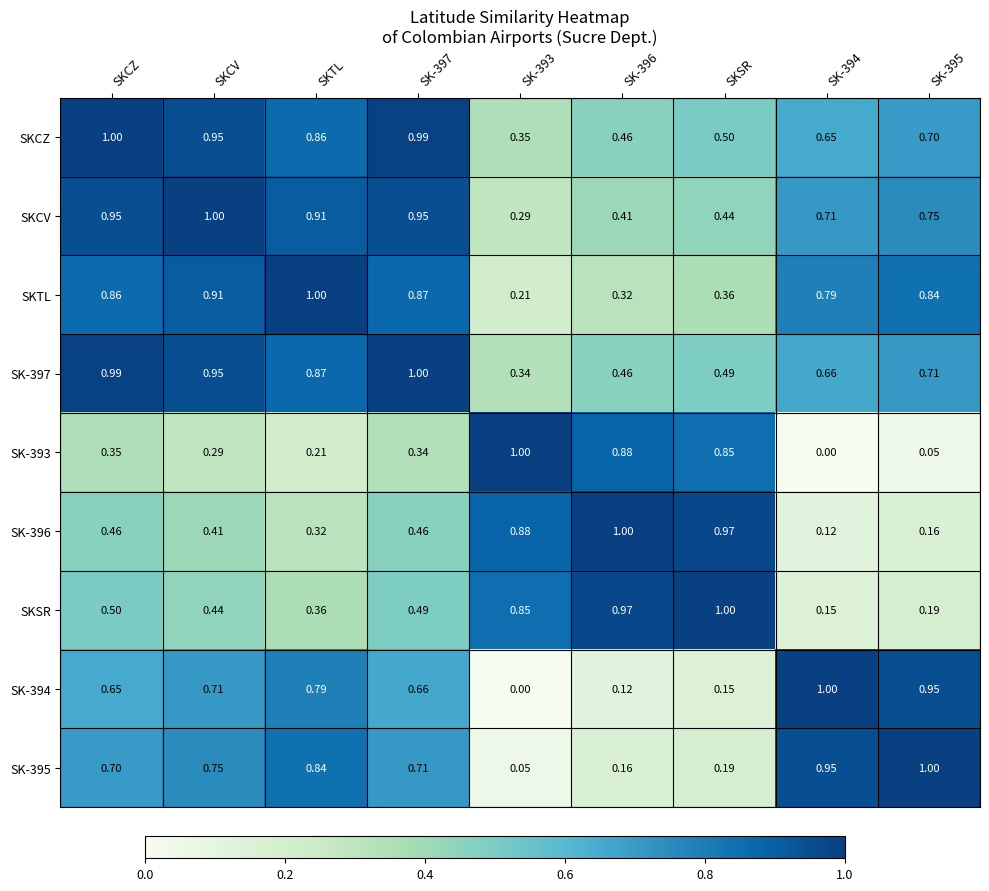

Is the value of SKCV at SK-395 greater than the value of SKSR at SKSR?

No